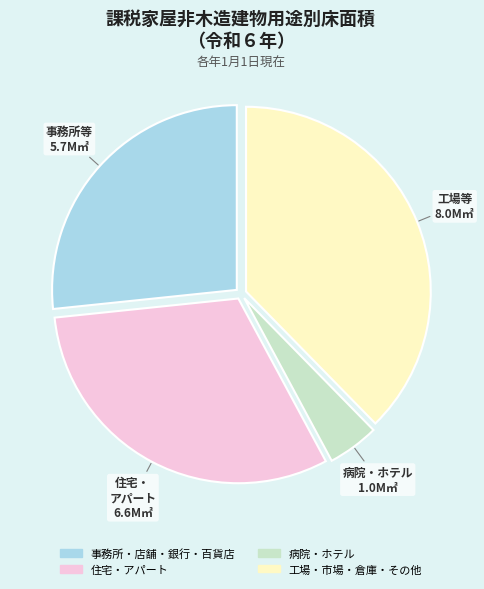

Approximately how many times larger is the value at 事務所・店舗・銀行・百貨店 compared to 住宅・アパート?

0.9